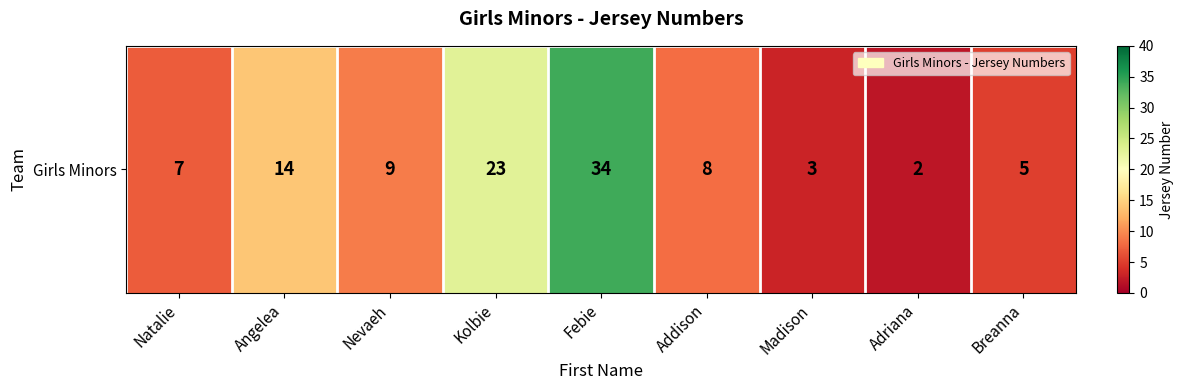

List the labels in order of value, largest first.

Febie, Kolbie, Angelea, Nevaeh, Addison, Natalie, Breanna, Madison, Adriana